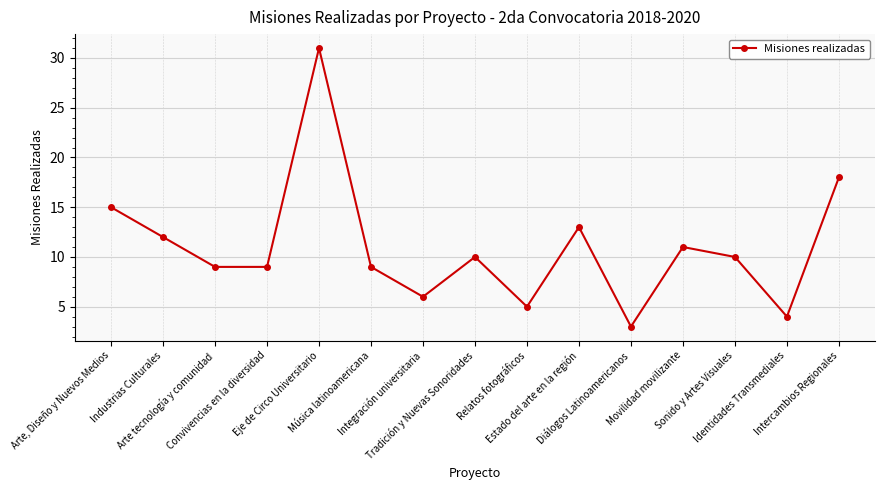

Where does the data first go above 10?

Arte, Diseño y Nuevos Medios